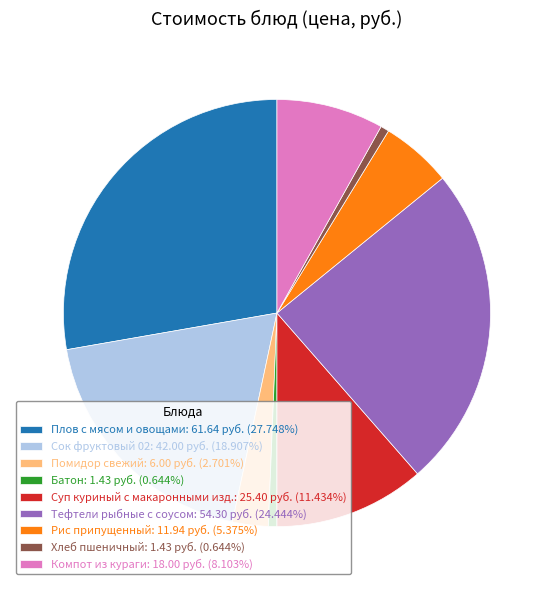

Is the sum of Суп куриный с макаронными изд.: 25.40 руб. (11.434%) and Хлеб пшеничный: 1.43 руб. (0.644%) greater than half?

No